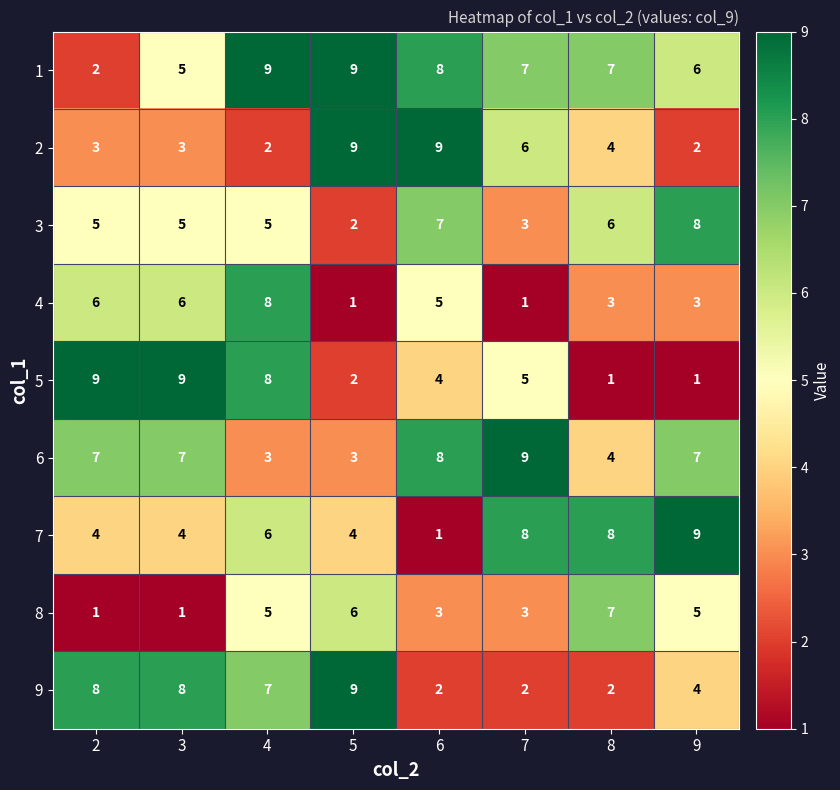

Is it true that 8 equals 2 at 3?

False